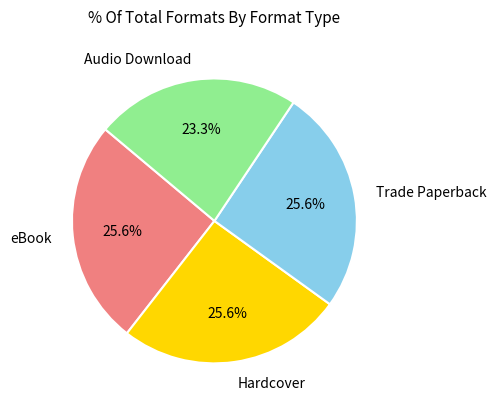

The Hardcover slice represents 15% of the pie. True or false?

False